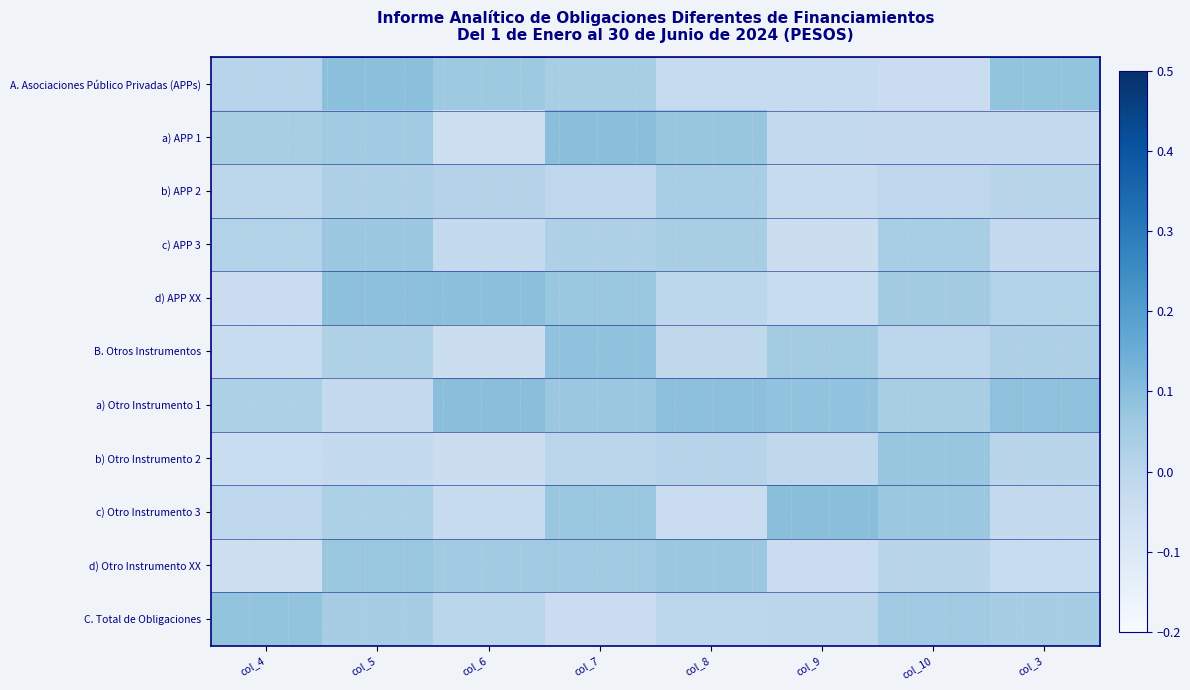

At how many categories does at least one series exceed 0?

8